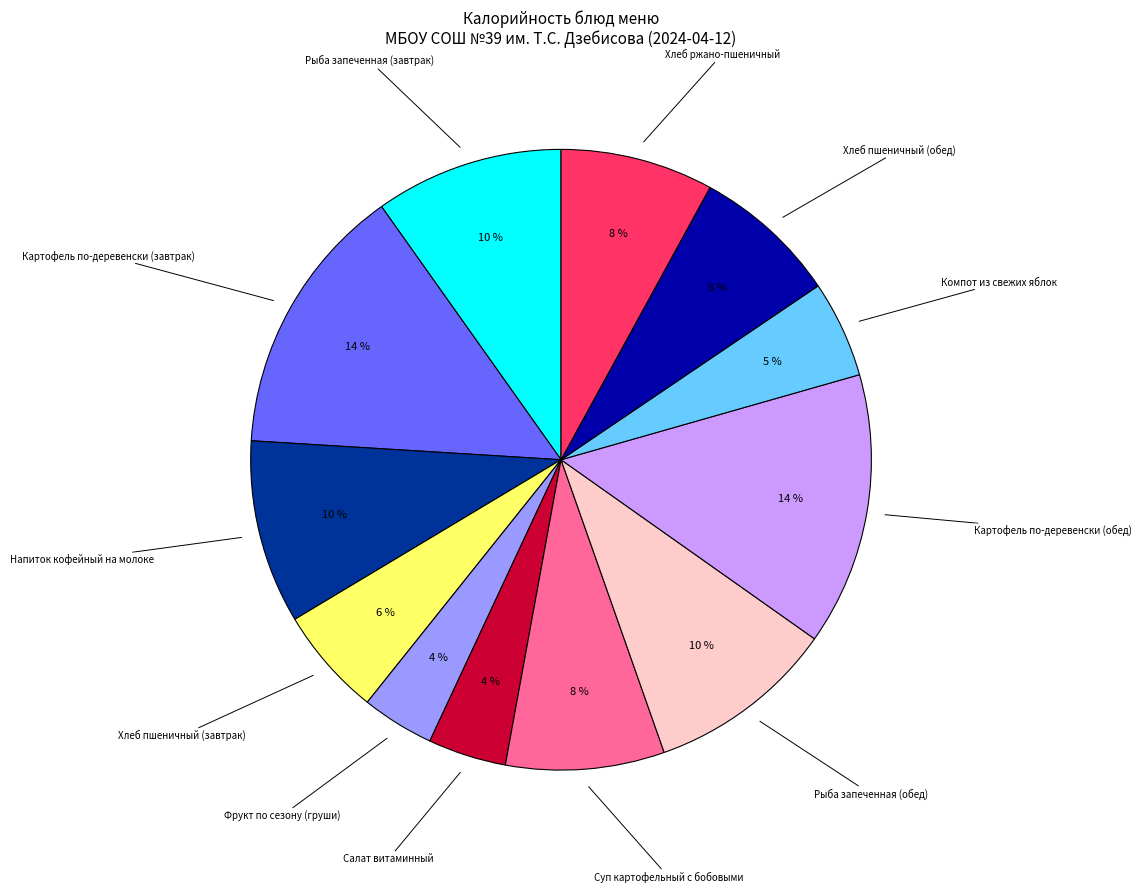

To the nearest percent, what is the difference between the Суп картофельный с бобовыми and Рыба запеченная (завтрак) slice percentages?

2%